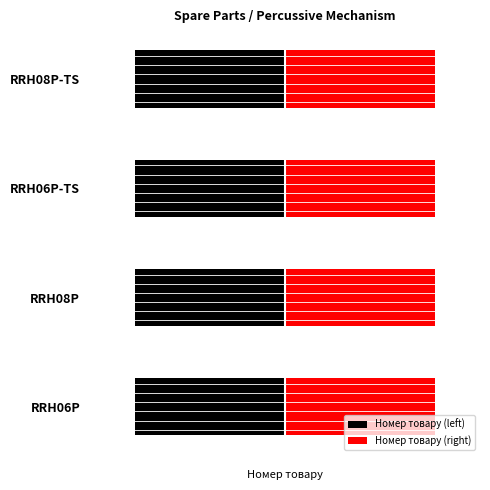

Which series has the largest total across all categories?

Номер товару (right)